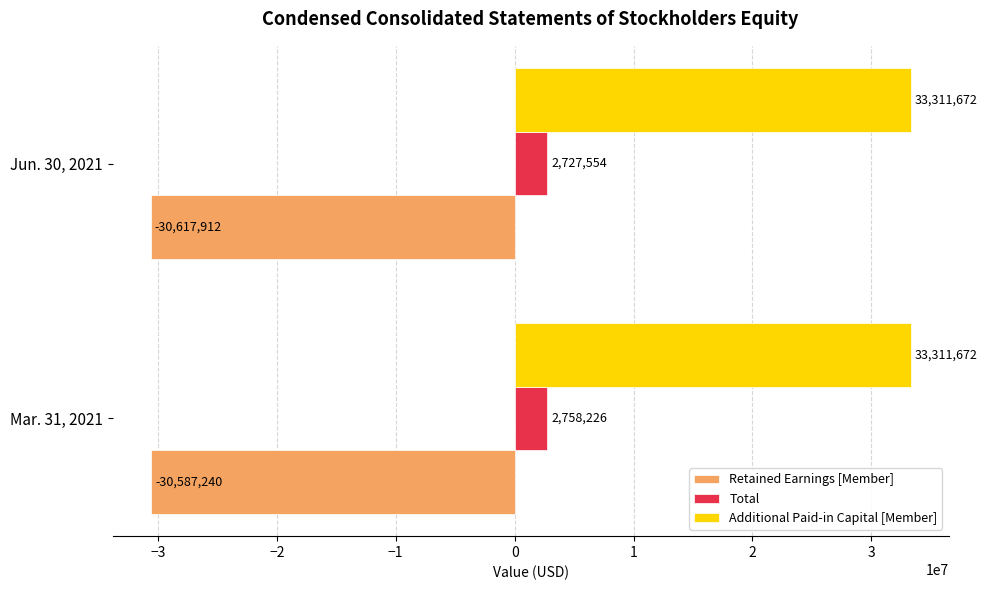

What is the spread (max minus min) of values at Mar. 31, 2021?

63898912